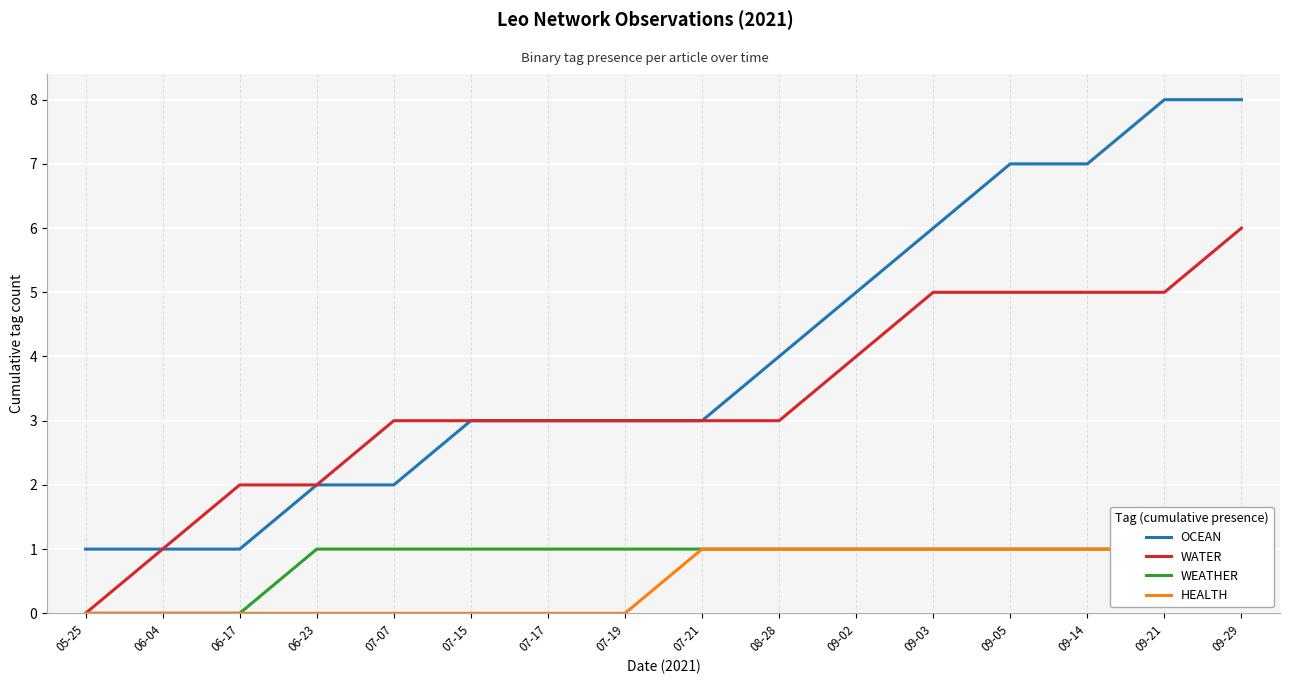

True or false: OCEAN has more than 1 interior local peaks.

False